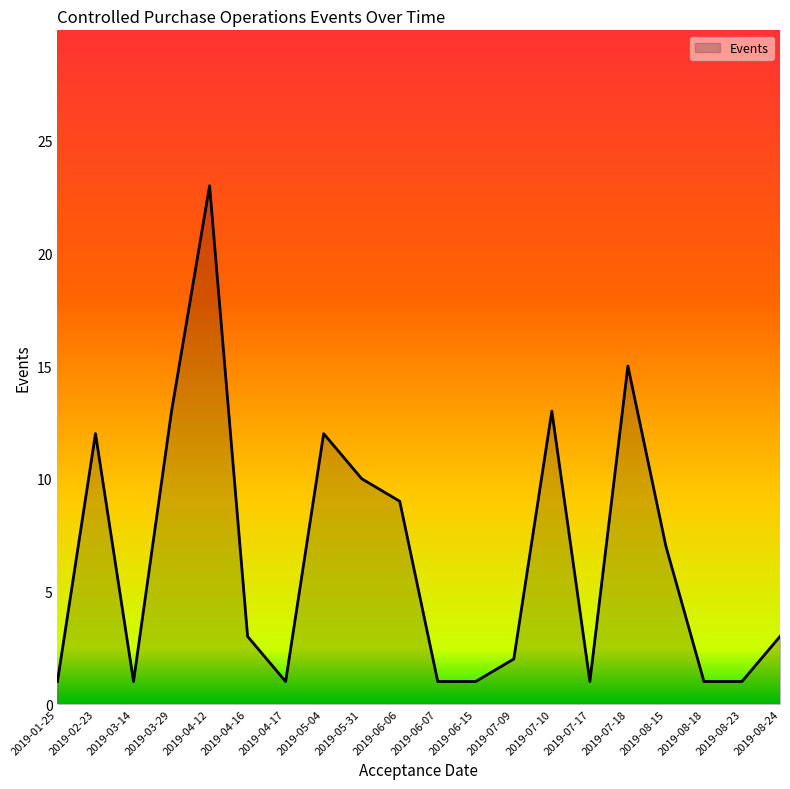

What is the greatest value displayed?

23